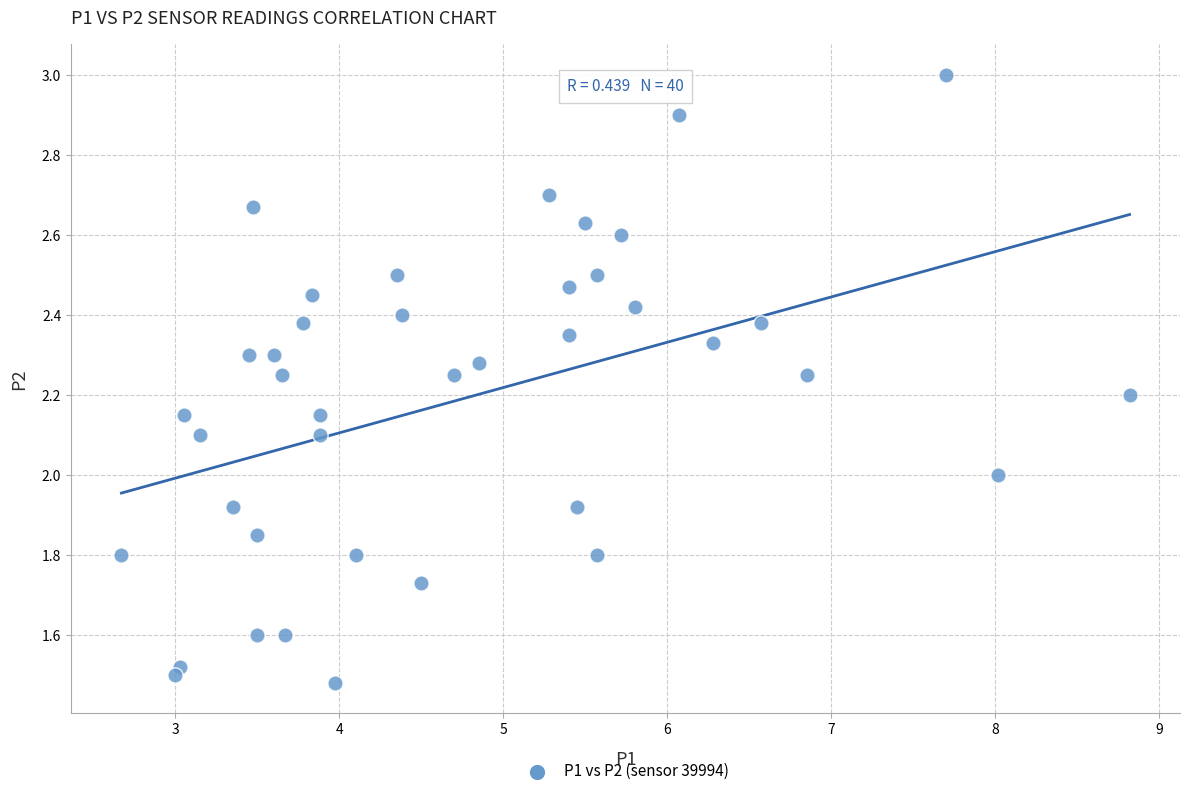

What is the range of X values (max minus min)?

6.2